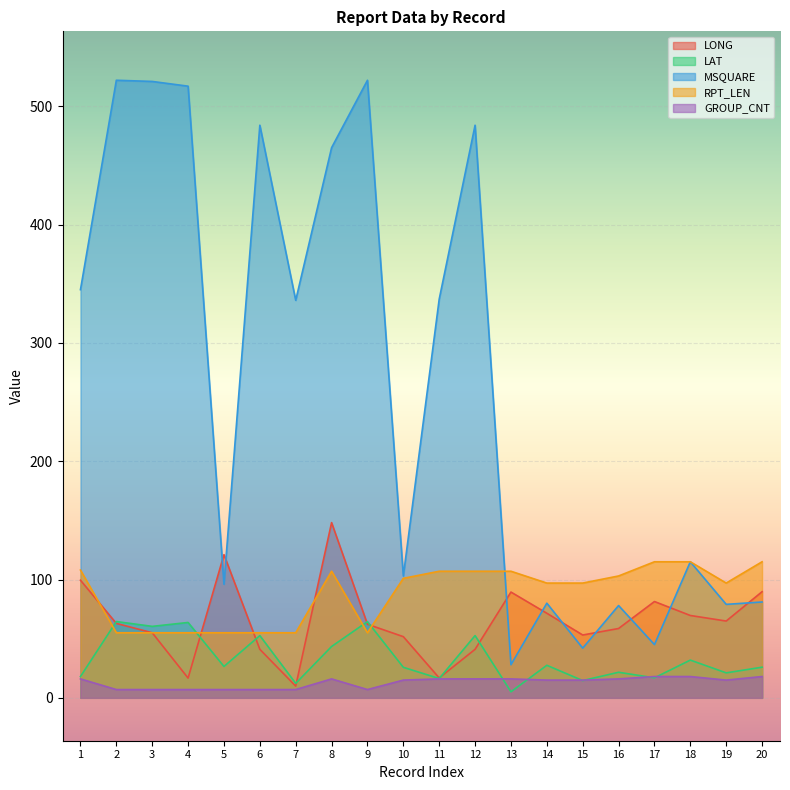

True or false: MSQUARE and GROUP_CNT cross at least once.

False